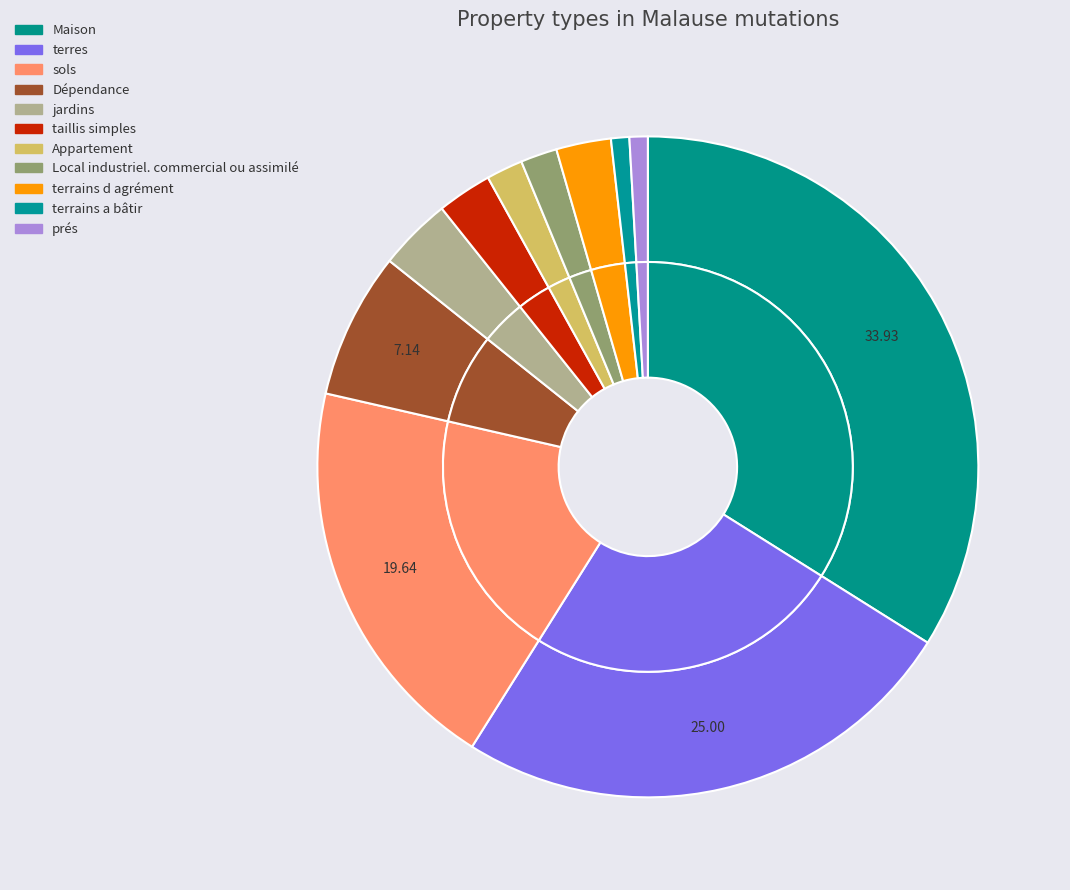

Does terrains d agrément account for over 50% of the chart?

No